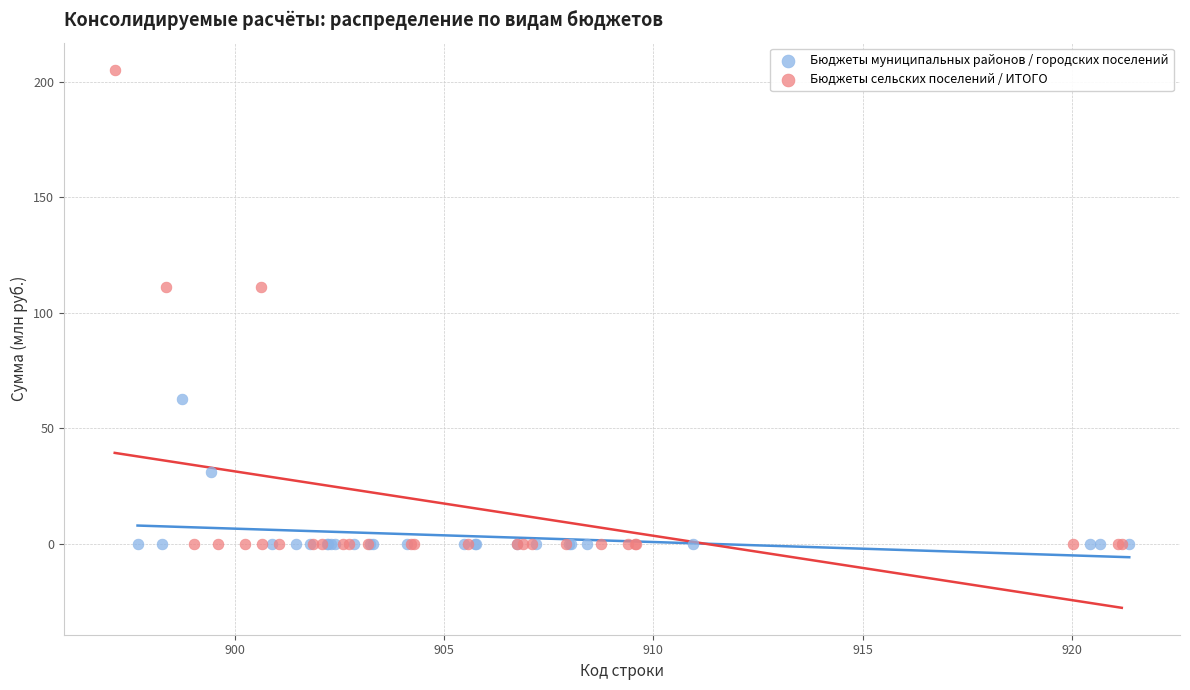

Which series contains the highest Y value?

Бюджеты сельских поселений / ИТОГО